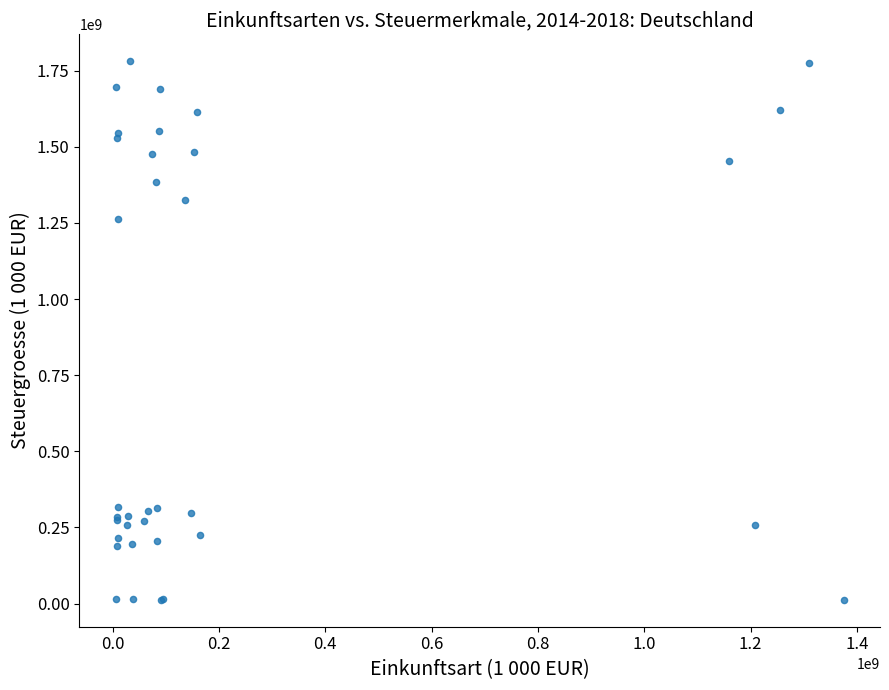

What Y value in the scatter plot is closest to 896510932?

1264092169.7